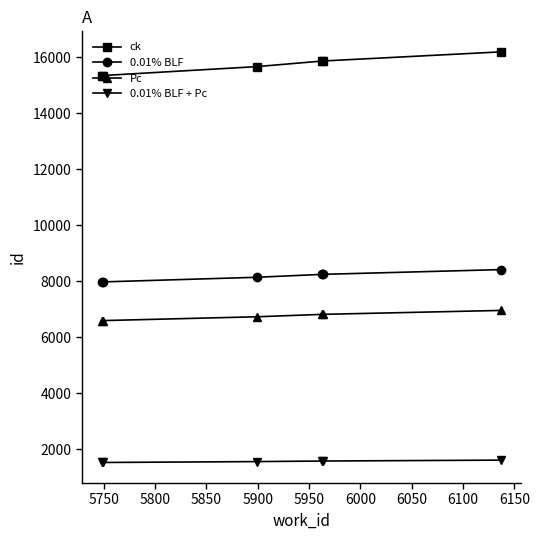

How many data points in Pc are above 6821?

3